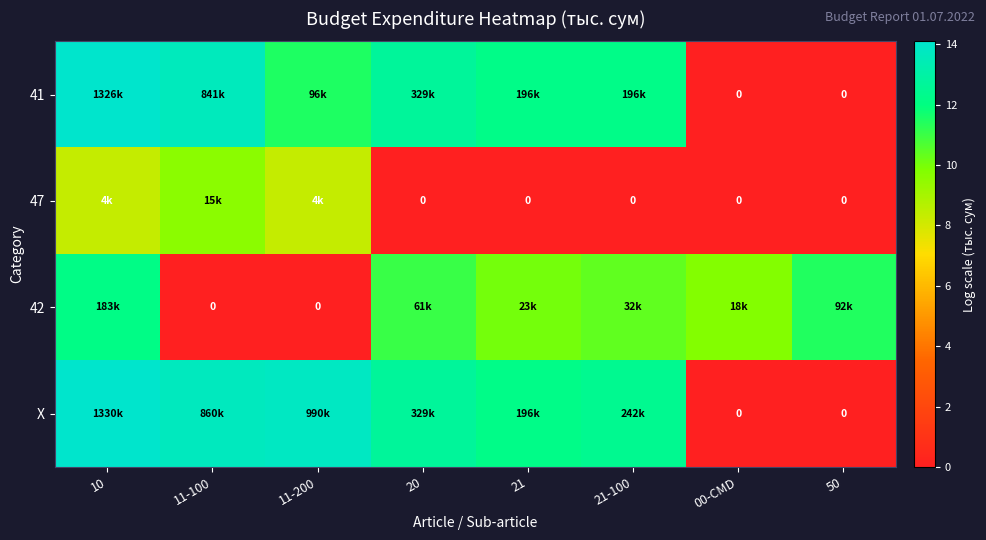

True or false: 42 has a value of 12.1 at 10.

True